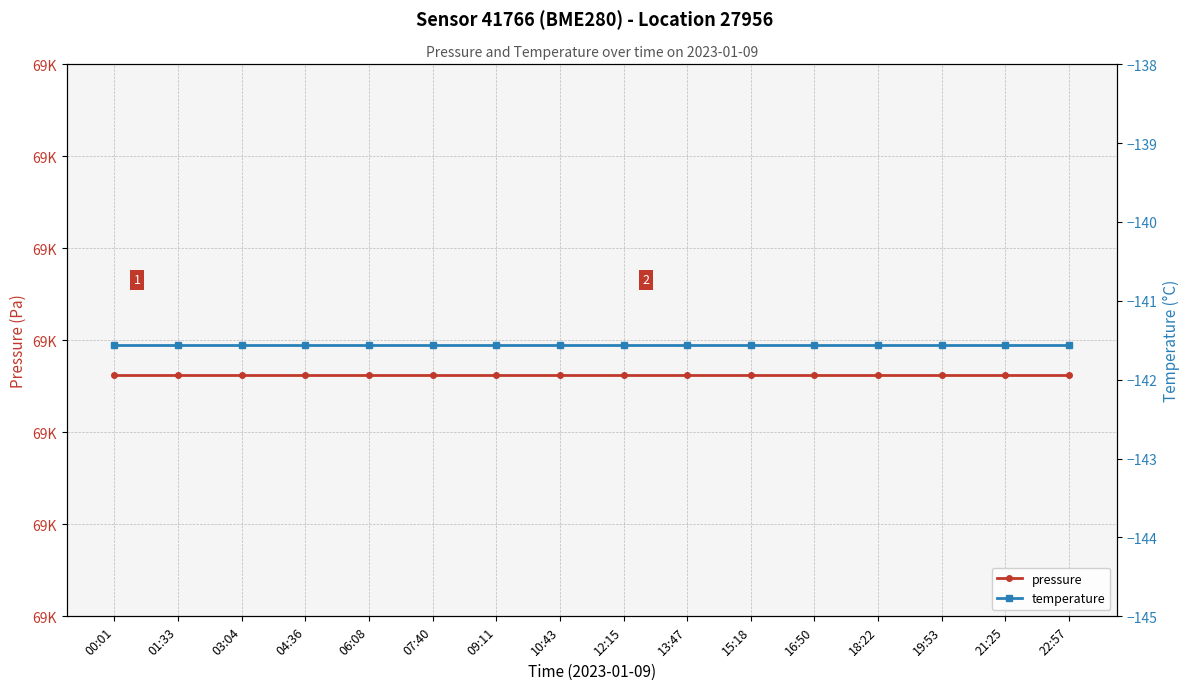

List the series in order of their peak value, lowest first.

temperature, pressure